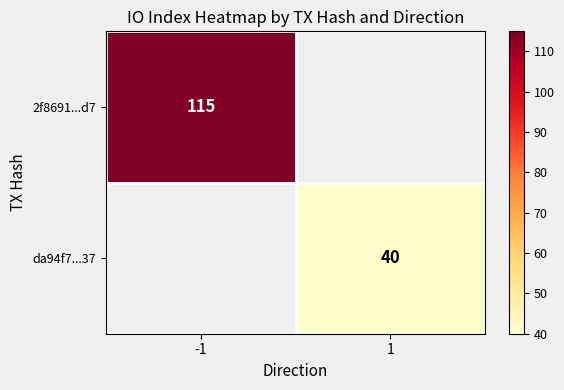

The value of 2f8691...d7 at -1 is 59. True or false?

False